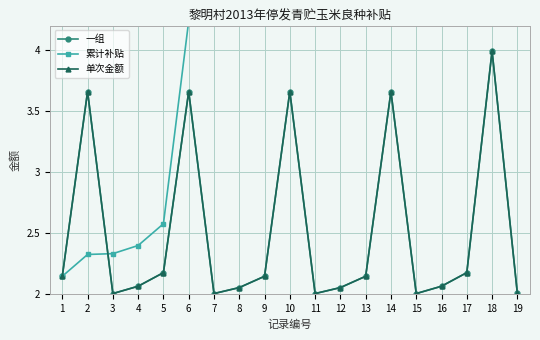

At which category does 一组 reach its first local valley?

3